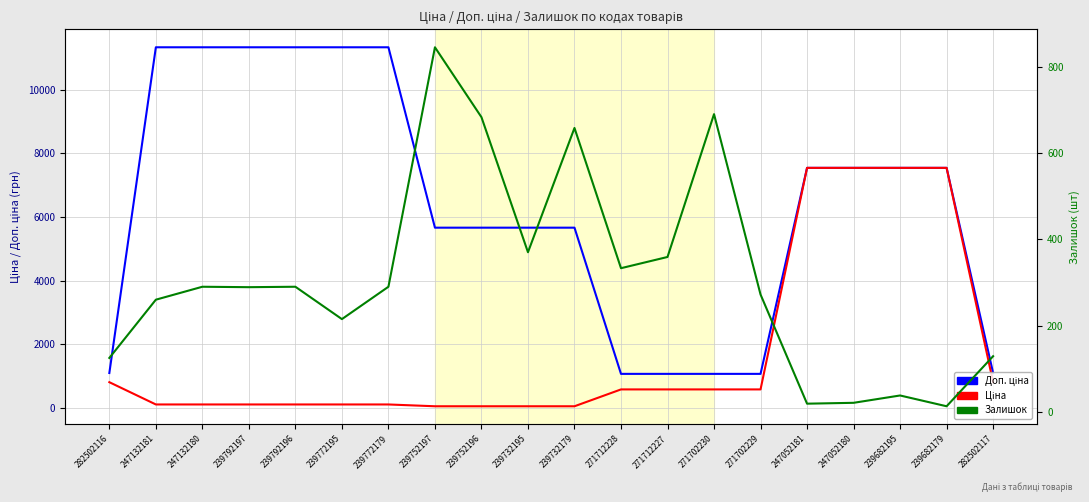

How many values in the Ціна series exceed 585?

10